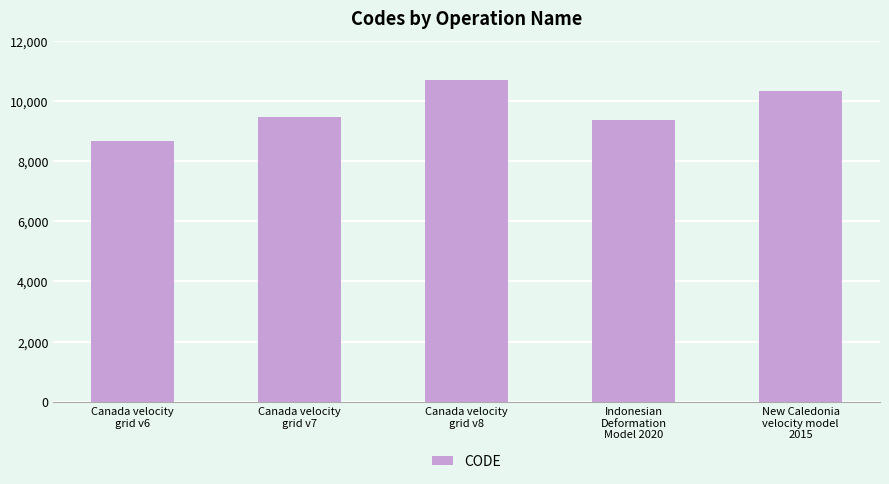

Reading left to right, transcribe all the data shown in this chart.

Canada velocity
grid v6=8676	Canada velocity
grid v7=9483	Canada velocity
grid v8=10707	Indonesian
Deformation
Model 2020=9375	New Caledonia
velocity model
2015=10323